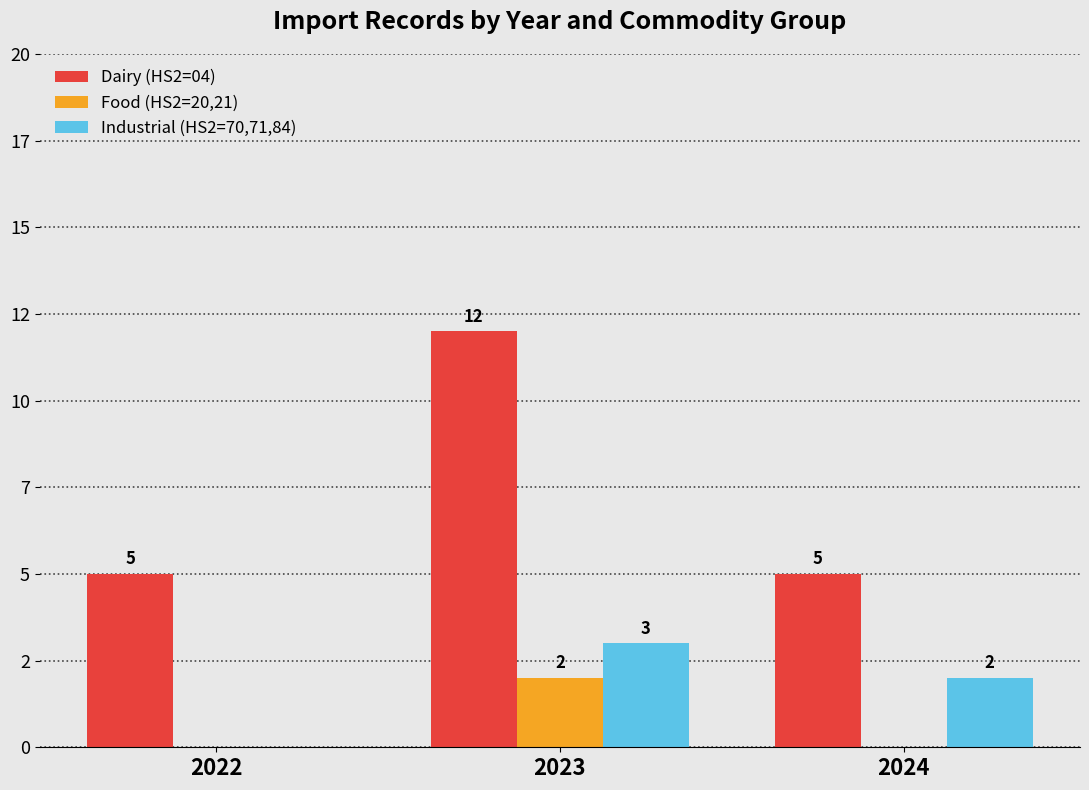

Rank the categories by Industrial (HS2=70,71,84) value from highest to lowest.

2023, 2024, 2022